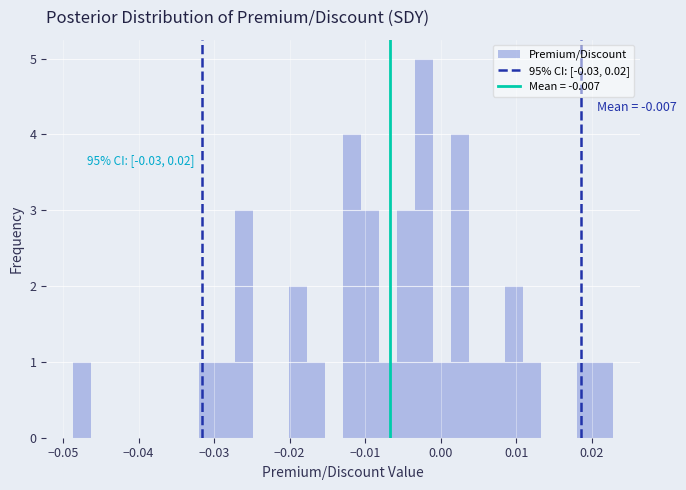

Read against the x-axis, roughly where is the centre of the tallest bar?

-0.002